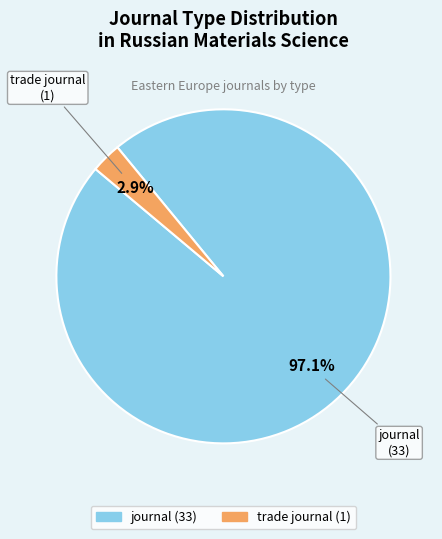

What percentage is the trade journal slice, to the nearest percent?

3%